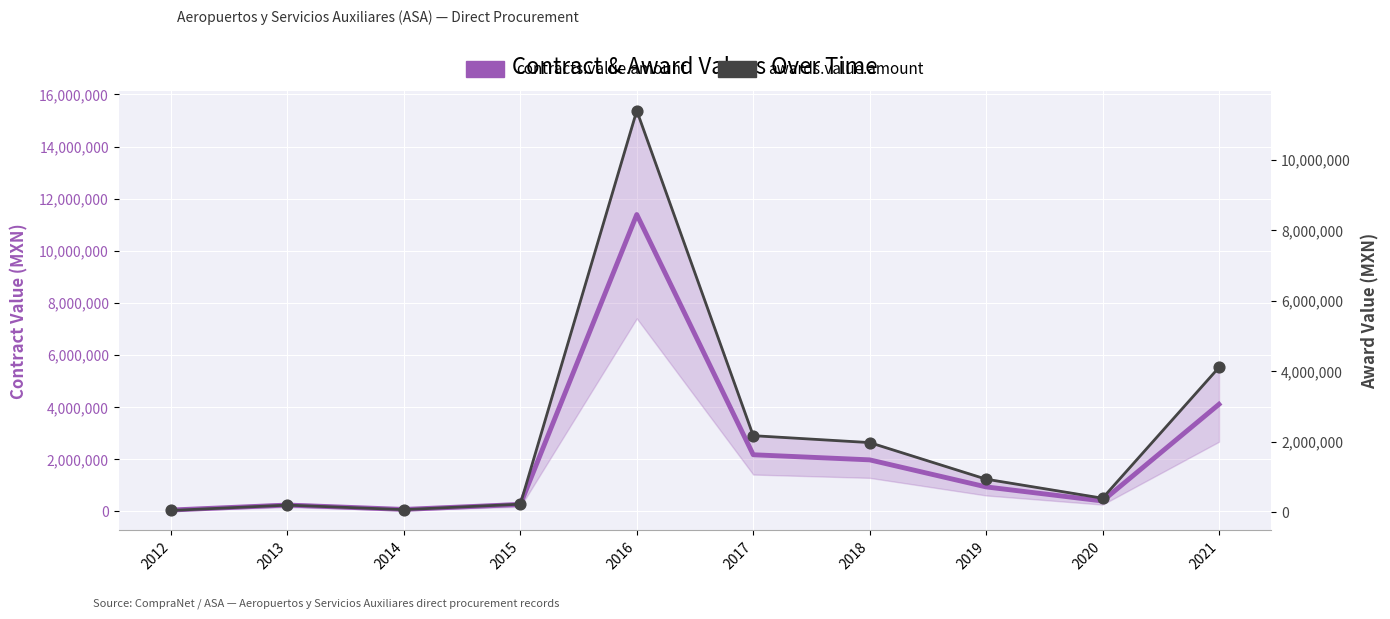

Which series has the widest spread of Y values?

contracts.value.amount